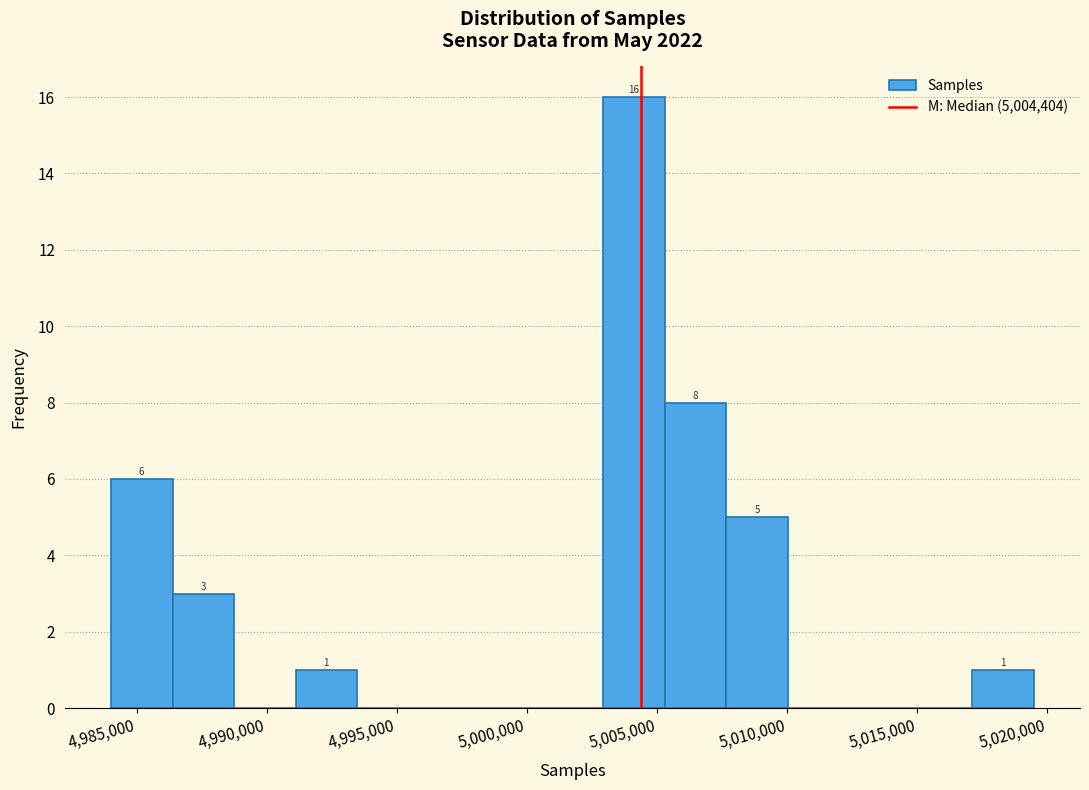

Which range on the x-axis has the tallest bar?

5003000 to 5005500